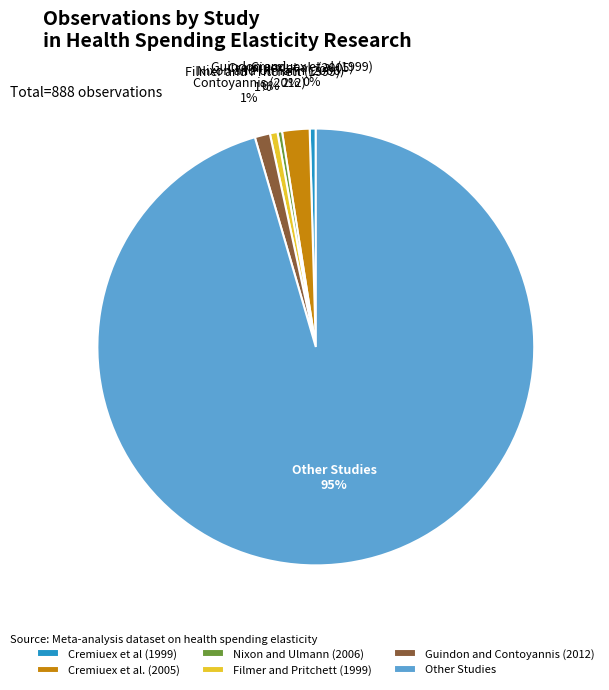

To the nearest percent, what is the combined percentage of Filmer and Pritchett (1999) and Guindon and Contoyannis (2012)?

2%